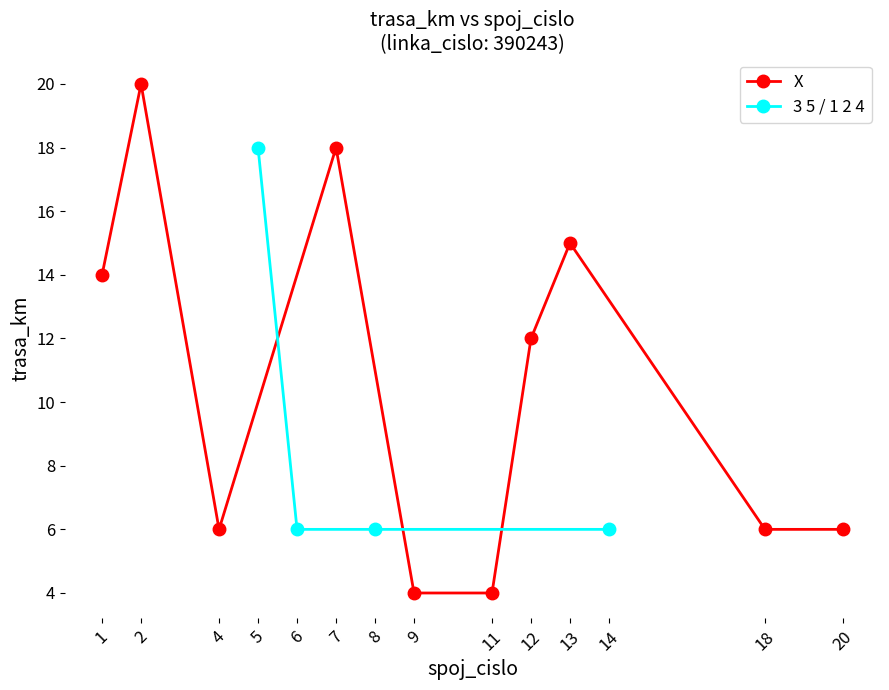

What is the value of the X point at the 2nd from the left?

20